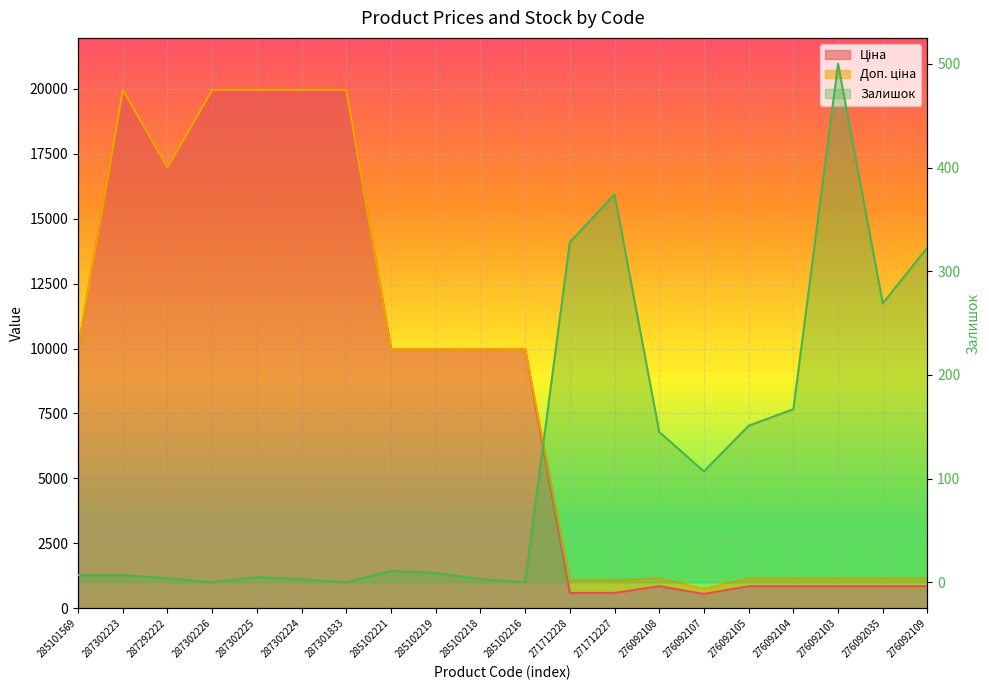

The value of Доп. ціна at 287302225 is 19964.2. True or false?

True